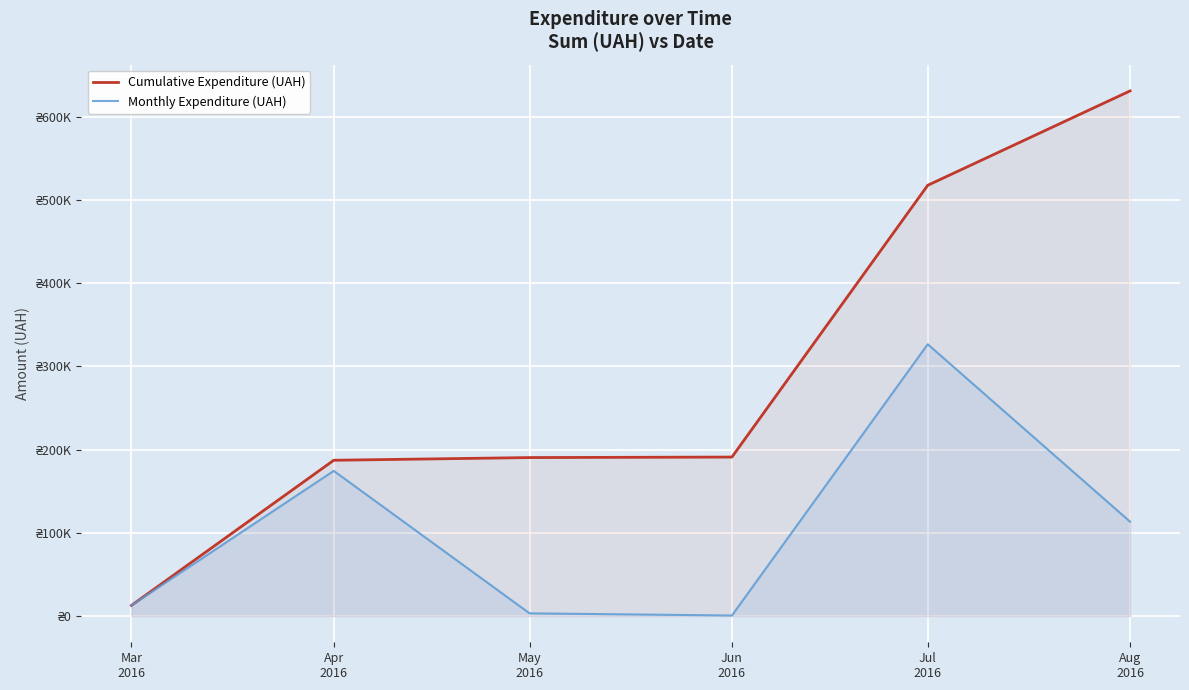

How many values in the Cumulative Expenditure (UAH) series exceed 191007?

3